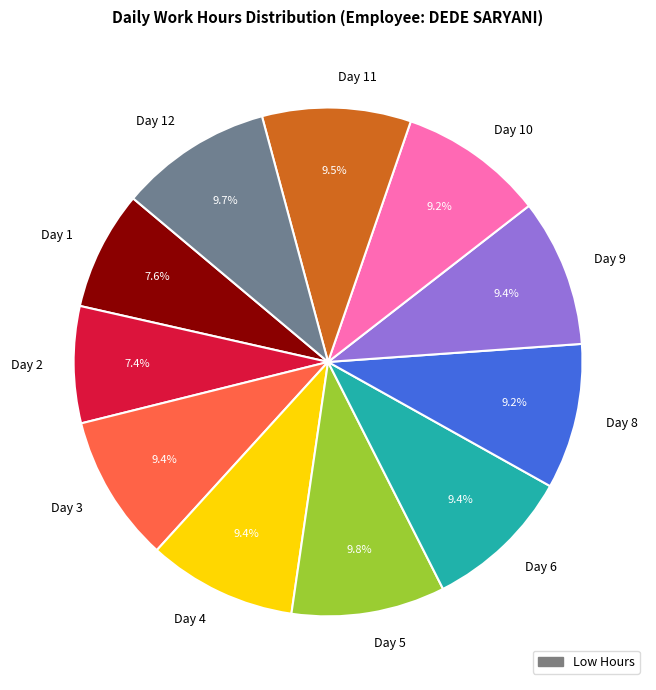

The Day 11 slice represents 9% of the pie. True or false?

True